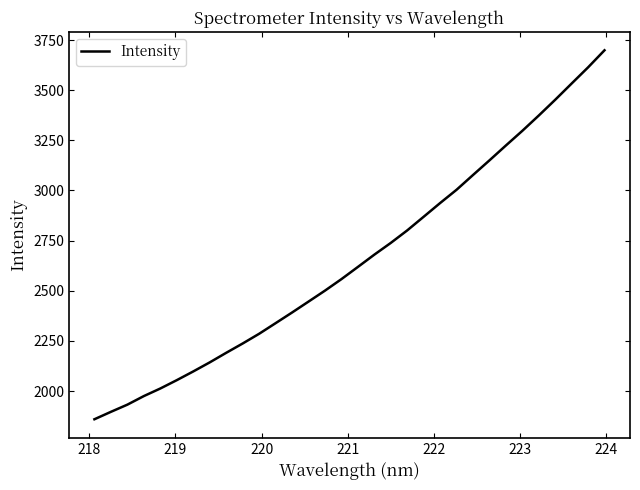

What is the difference between the maximum and minimum values?

1838.9